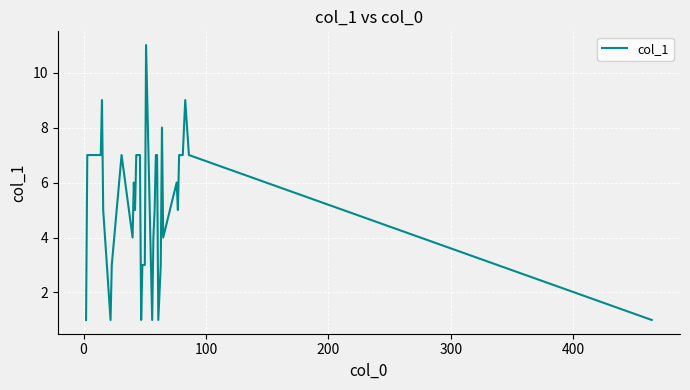

What is the greatest value displayed?

11